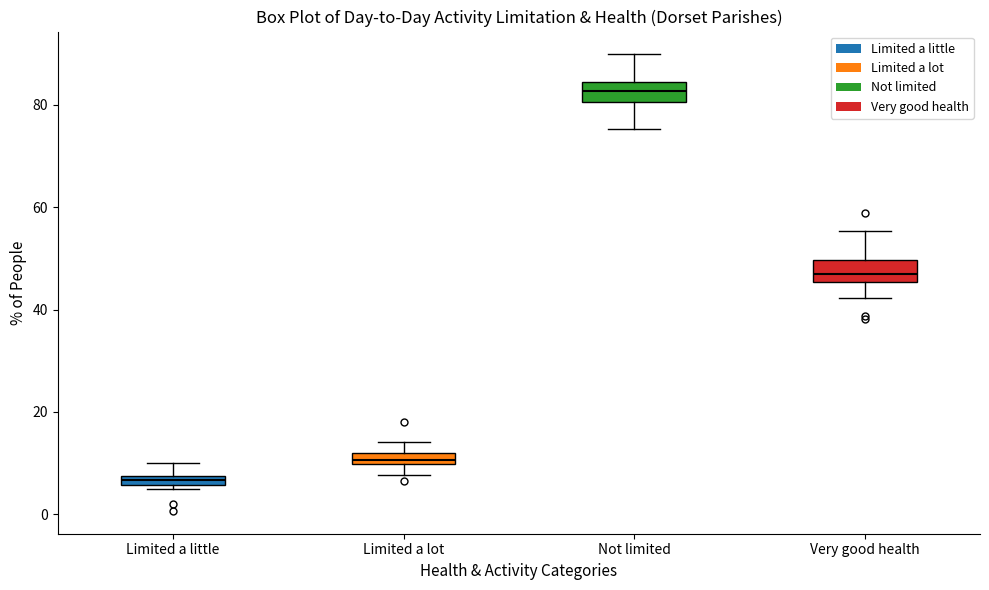

Which box has the highest median line?

Not limited